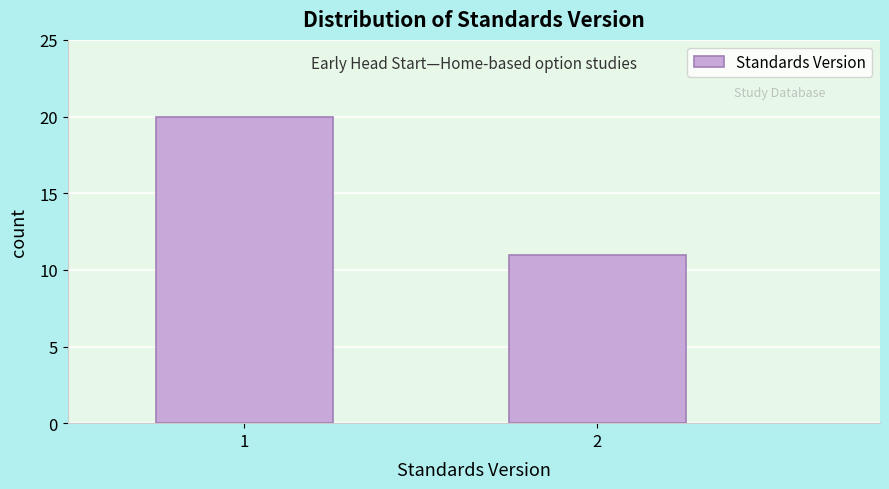

Reading left to right, transcribe all the data shown in this chart.

20	11